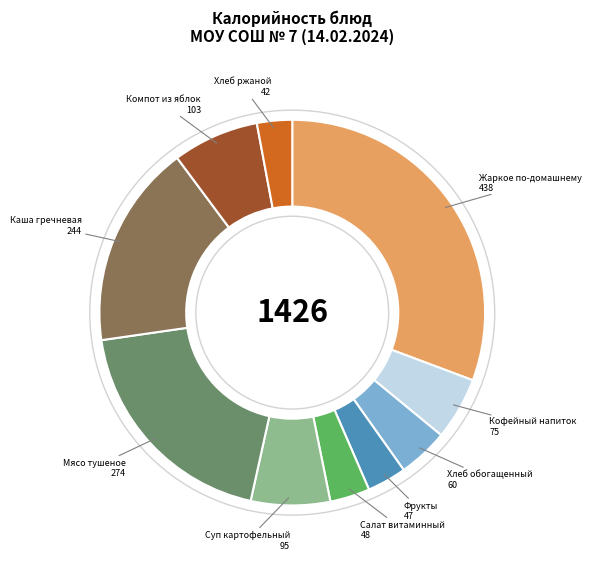

Is there a majority slice in this chart?

No